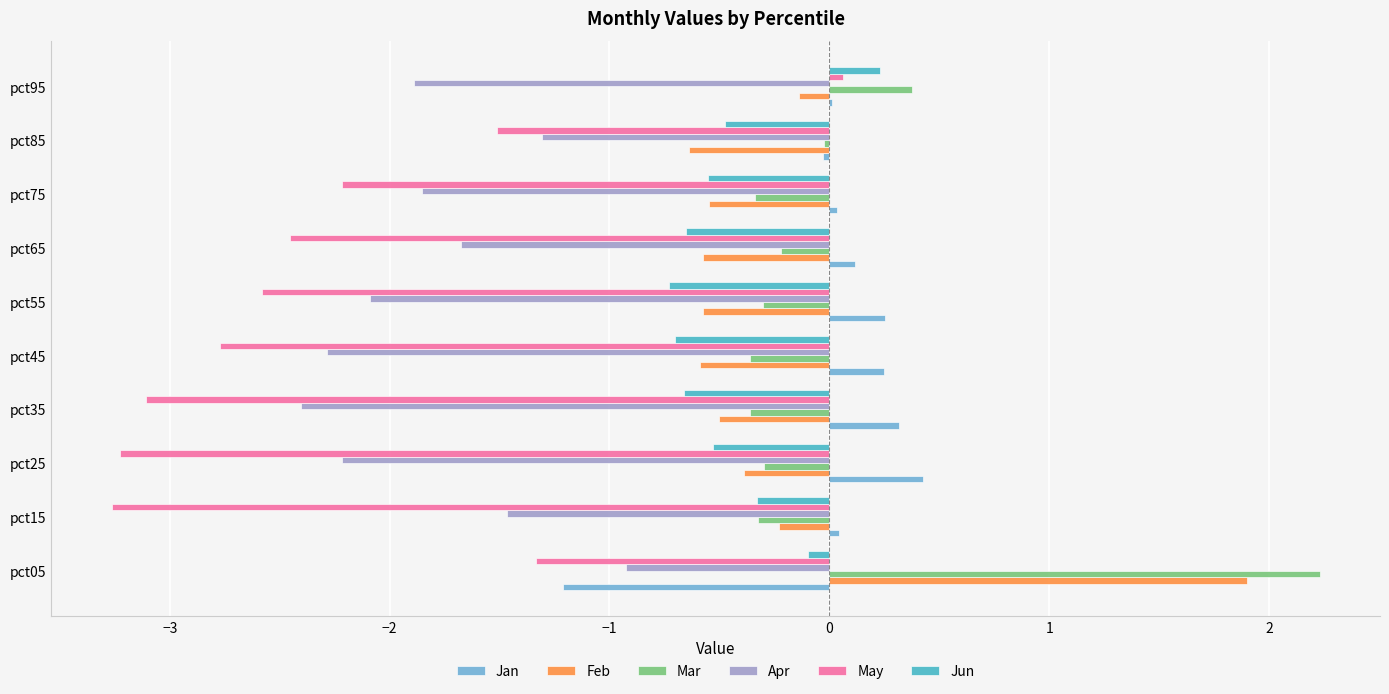

Is it true that Apr equals -1.5 at pct05?

False